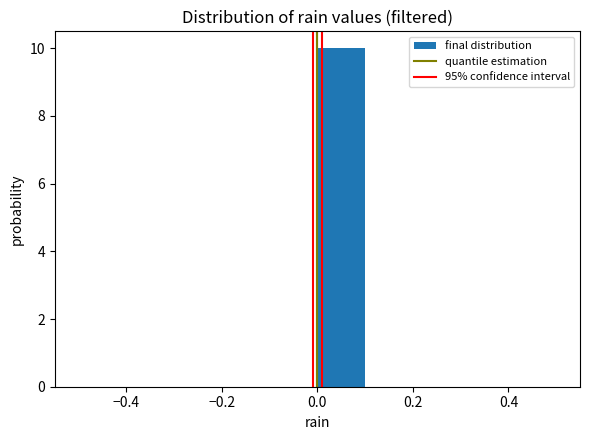

Reading left to right, transcribe this chart: for each bar, give the range it covers on the x-axis and its height. The values are not printed on the chart, so give them approximately, as read against the axis.

-0.5 to -0.4: 0
-0.4 to -0.3: 0
-0.3 to -0.2: 0
-0.2 to -0.1: 0
-0.1 to 0.0: 0
0.0 to 0.1: 10
0.1 to 0.2: 0
0.2 to 0.3: 0
0.3 to 0.4: 0
0.4 to 0.5: 0